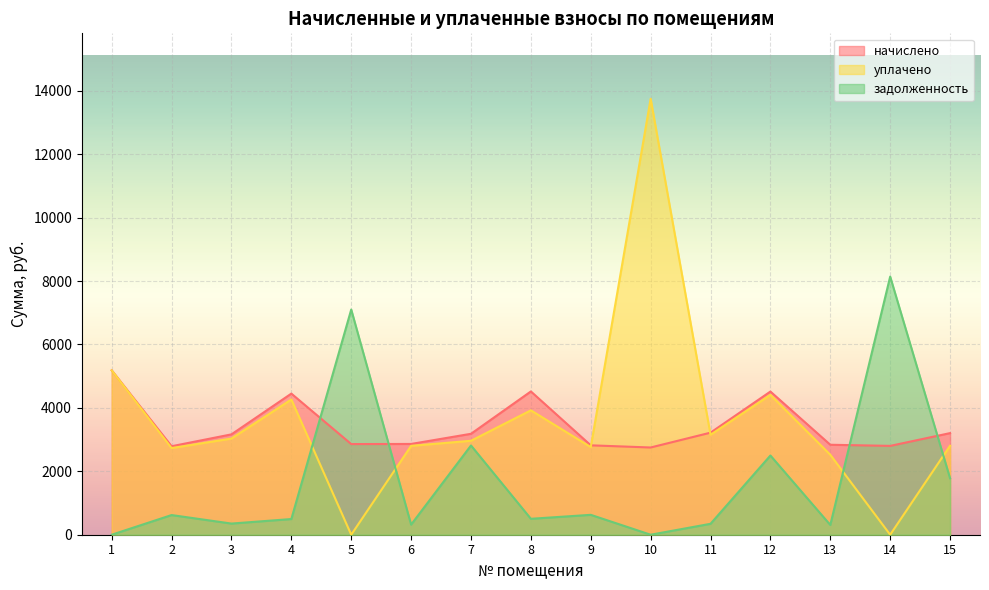

Is it true that уплачено equals 6763.7 at 5?

False